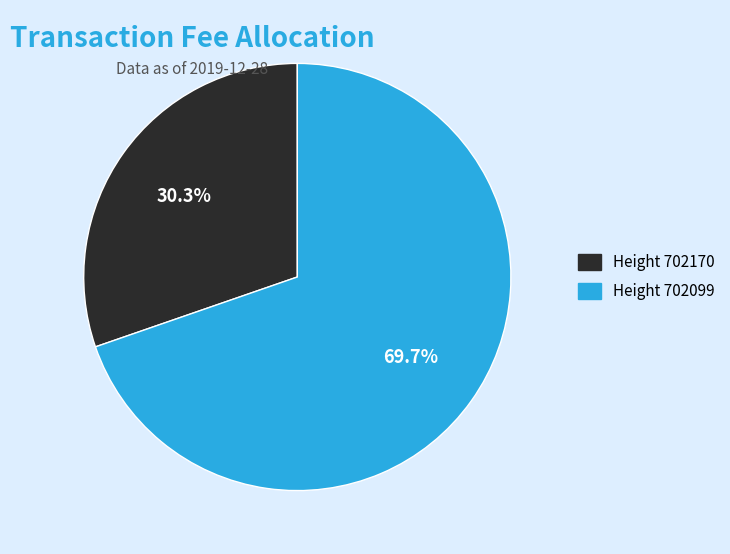

Is there a majority slice in this chart?

Yes